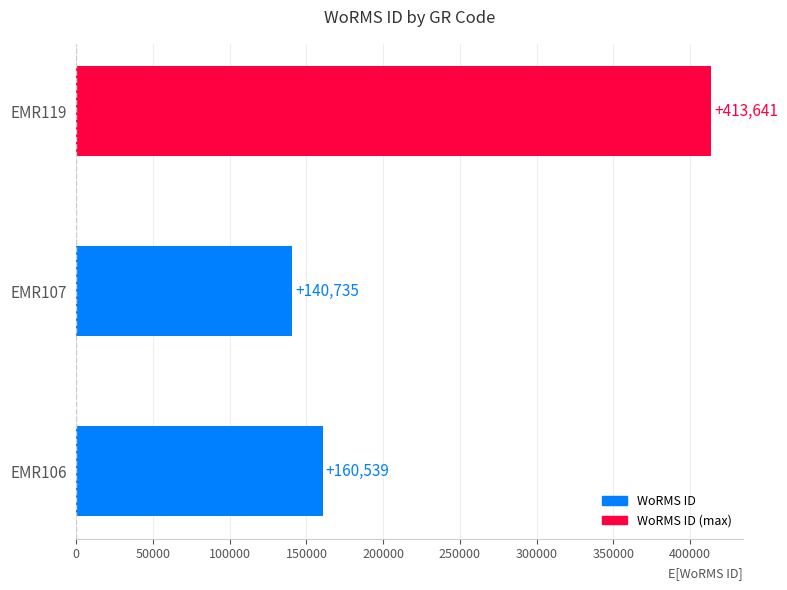

What is the average value?

238305